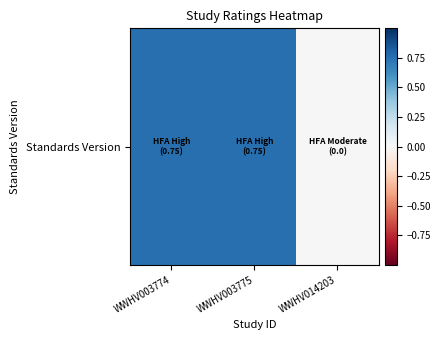

The chart shows a value of 0.8 at WWHV003775. True or false?

True